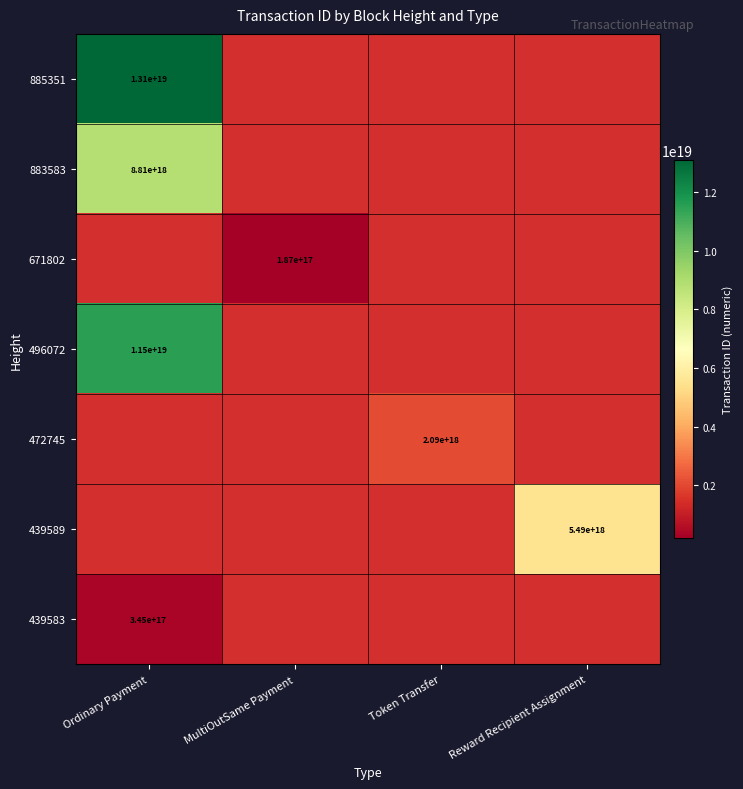

How many distinct data groups are displayed?

7